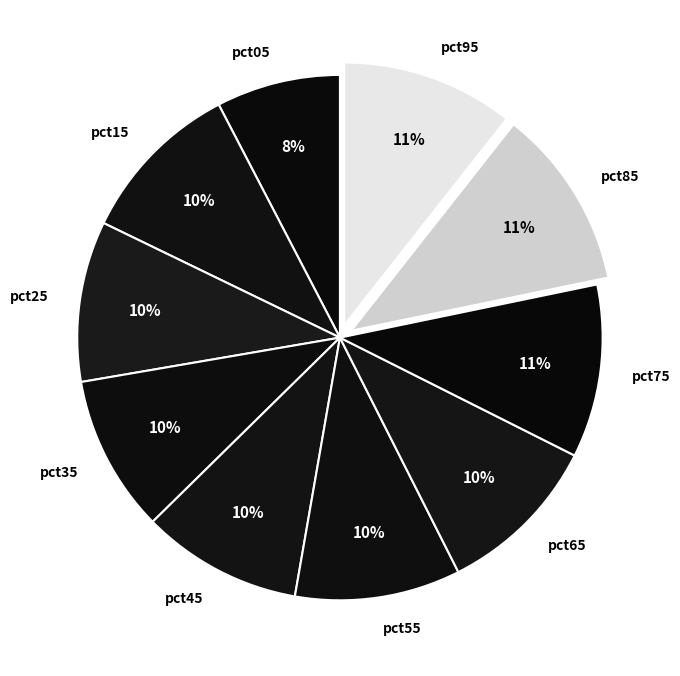

Which has a higher value, pct45 or pct05?

pct45